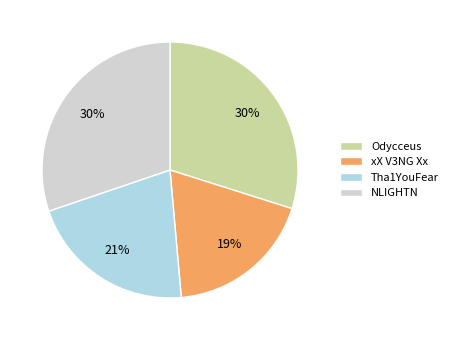

Count the number of slices in the pie.

4